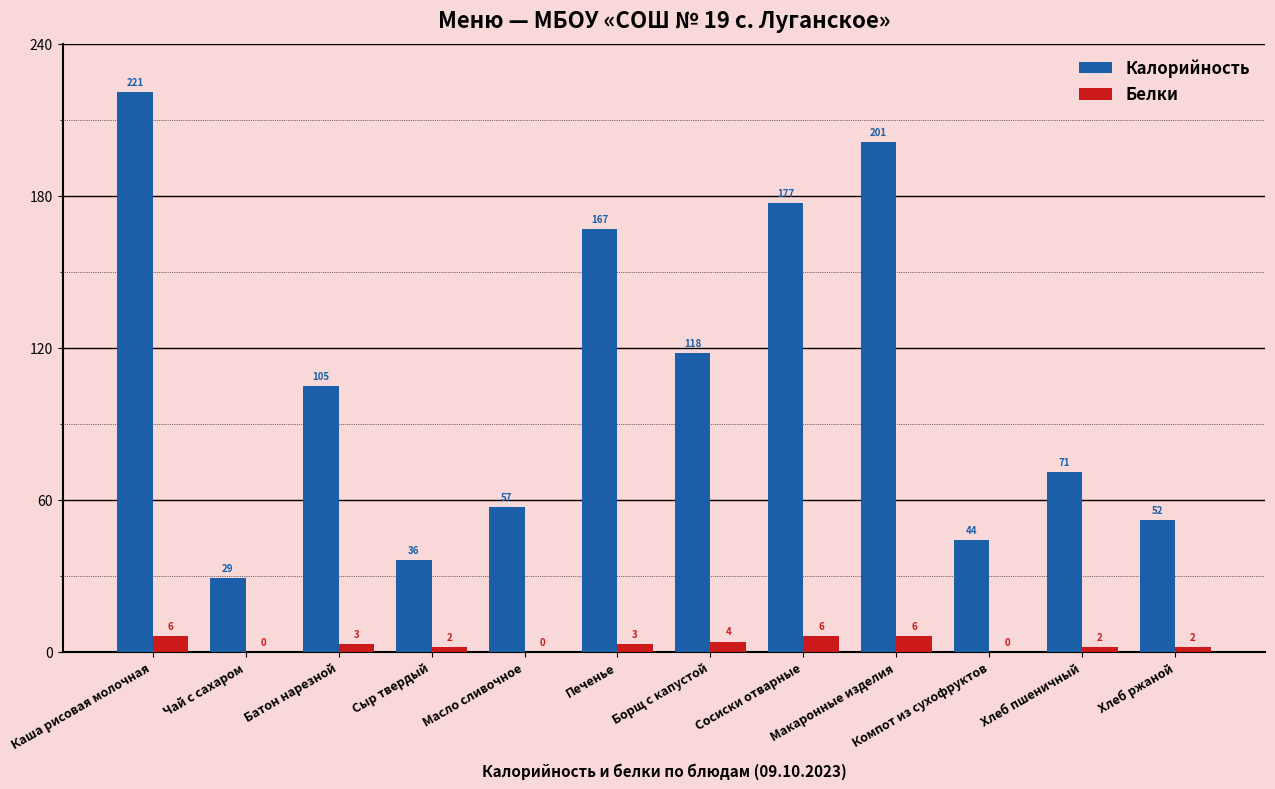

Reading right to left, what are all the values shown in this chart?

Калорийность: Хлеб ржаной=52	Хлеб пшеничный=71	Компот из сухофруктов=44	Макаронные изделия=201	Сосиски отварные=177	Борщ с капустой=118	Печенье=167	Масло сливочное=57	Сыр твердый=36	Батон нарезной=105	Чай с сахаром=29	Каша рисовая молочная=221
Белки: Хлеб ржаной=2	Хлеб пшеничный=2	Компот из сухофруктов=0	Макаронные изделия=6	Сосиски отварные=6	Борщ с капустой=4	Печенье=3	Масло сливочное=0	Сыр твердый=2	Батон нарезной=3	Чай с сахаром=0	Каша рисовая молочная=6